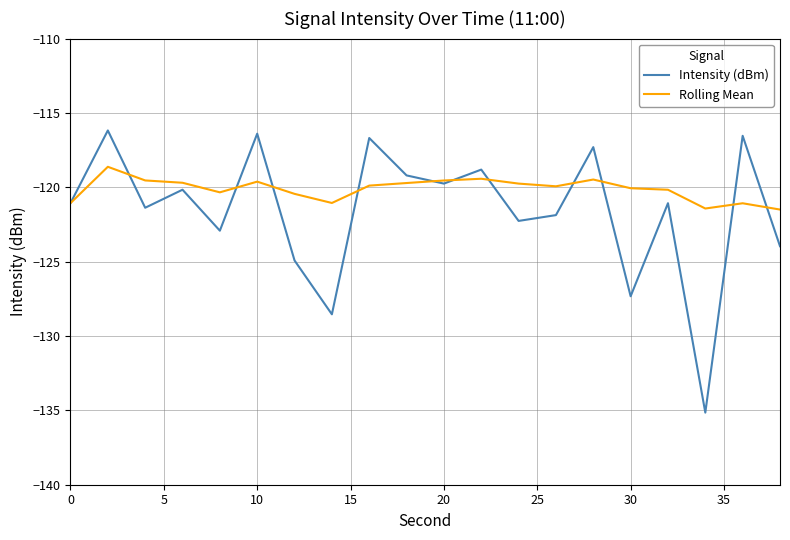

Which series has the largest total across all categories?

Rolling Mean